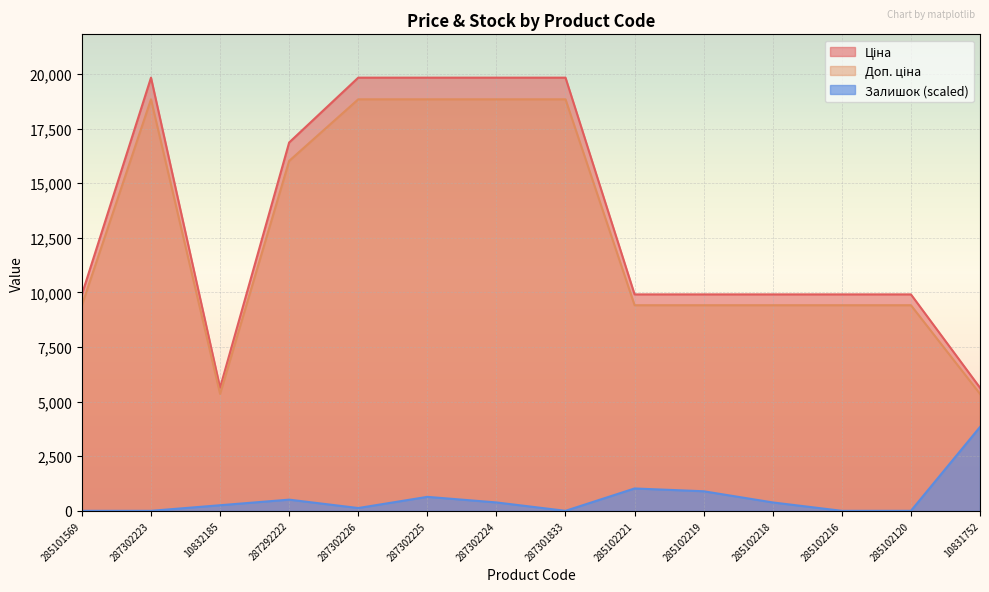

True or false: Залишок and Доп. ціна intersect in this chart.

False